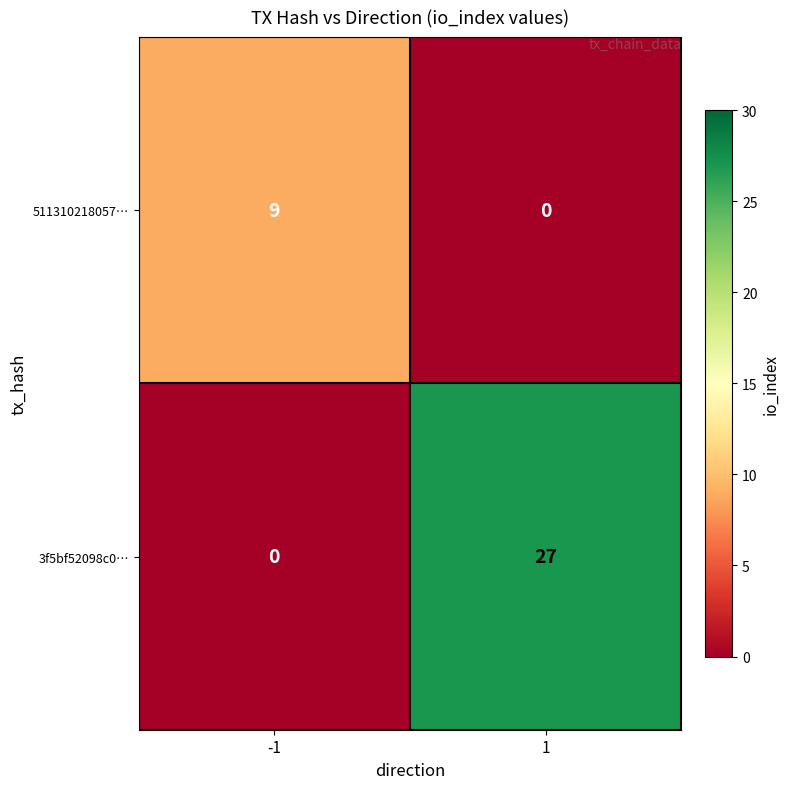

The value of 511310218057… at 1 is -3. True or false?

False